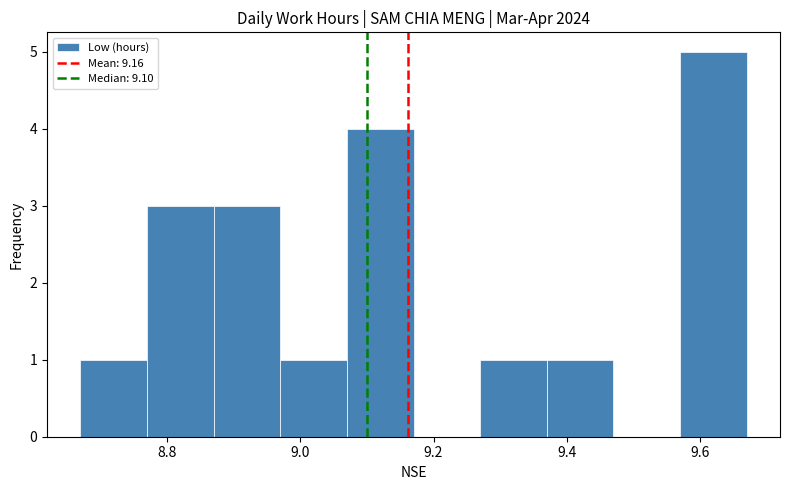

Over which range of the x-axis is the bar tallest?

9.57 to 9.67